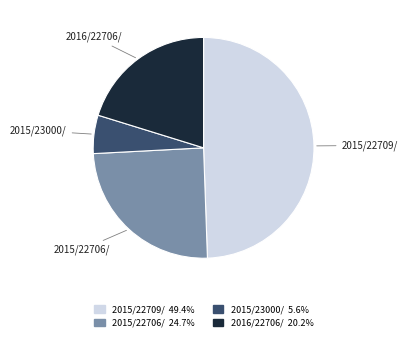

What is the ratio of the value at 2015/22706/ to the value at 2015/23000/?

4.4